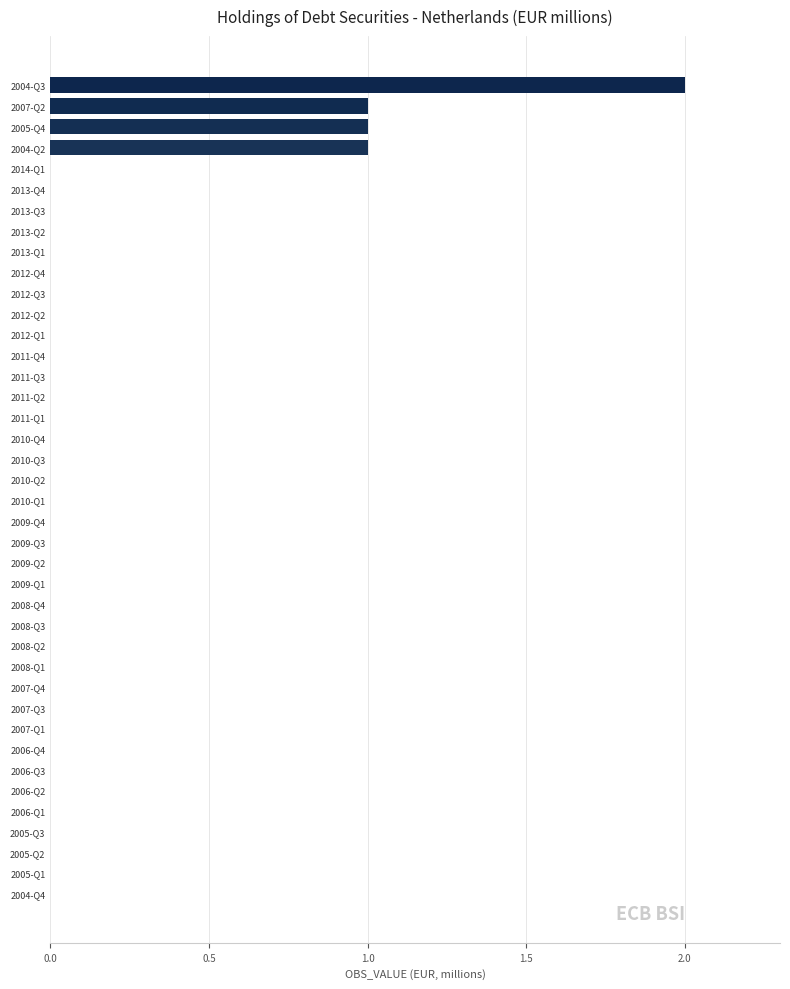

Is it true that the value at 2009-Q3 is -1?

False